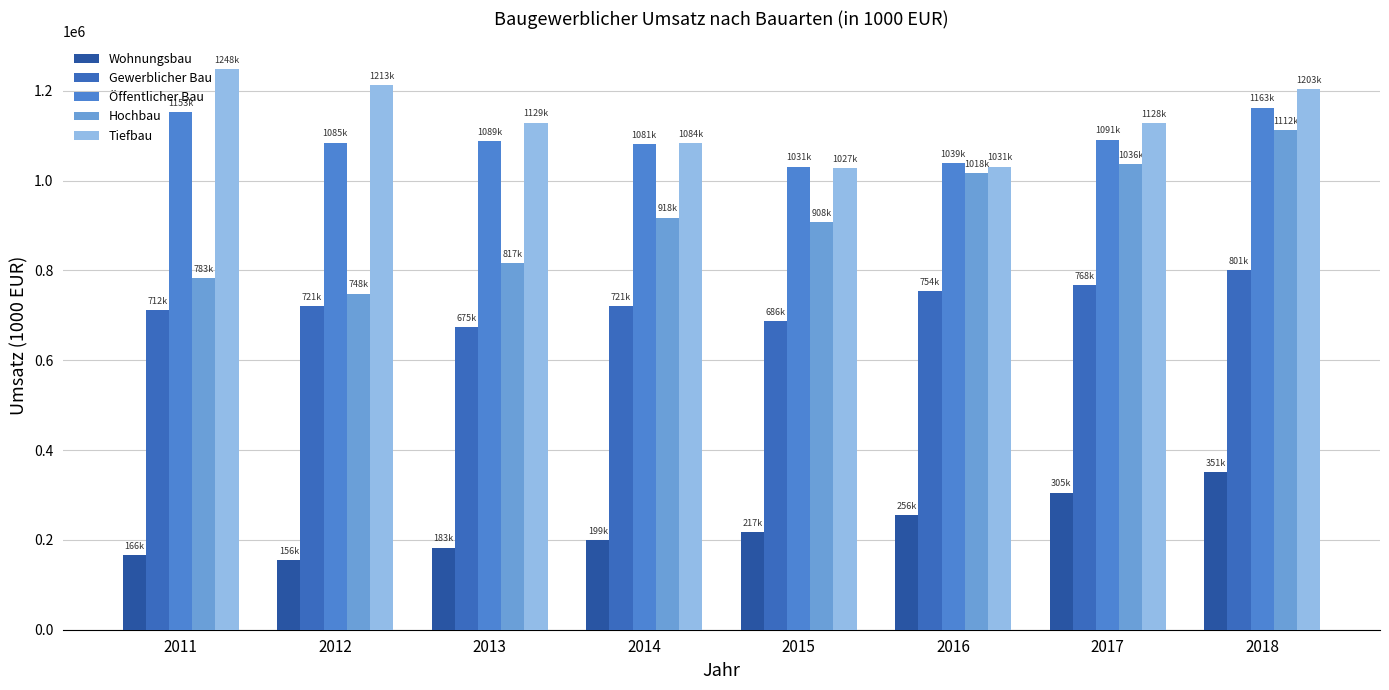

How many groups of bars are there?

8